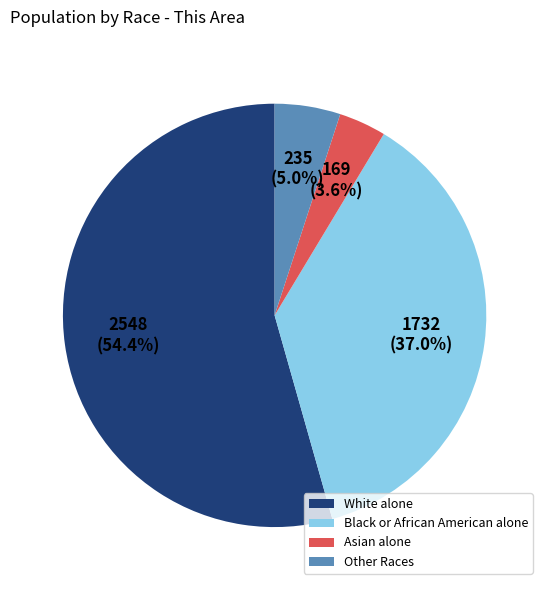

Does Asian alone account for over 50% of the chart?

No